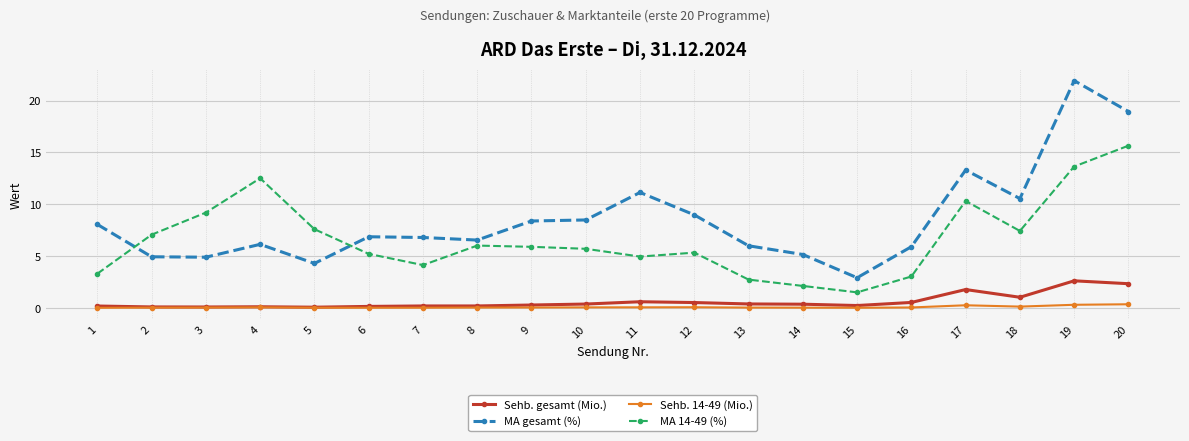

True or false: MA 14-49 (%) has more than 2 points higher than both neighbors.

True